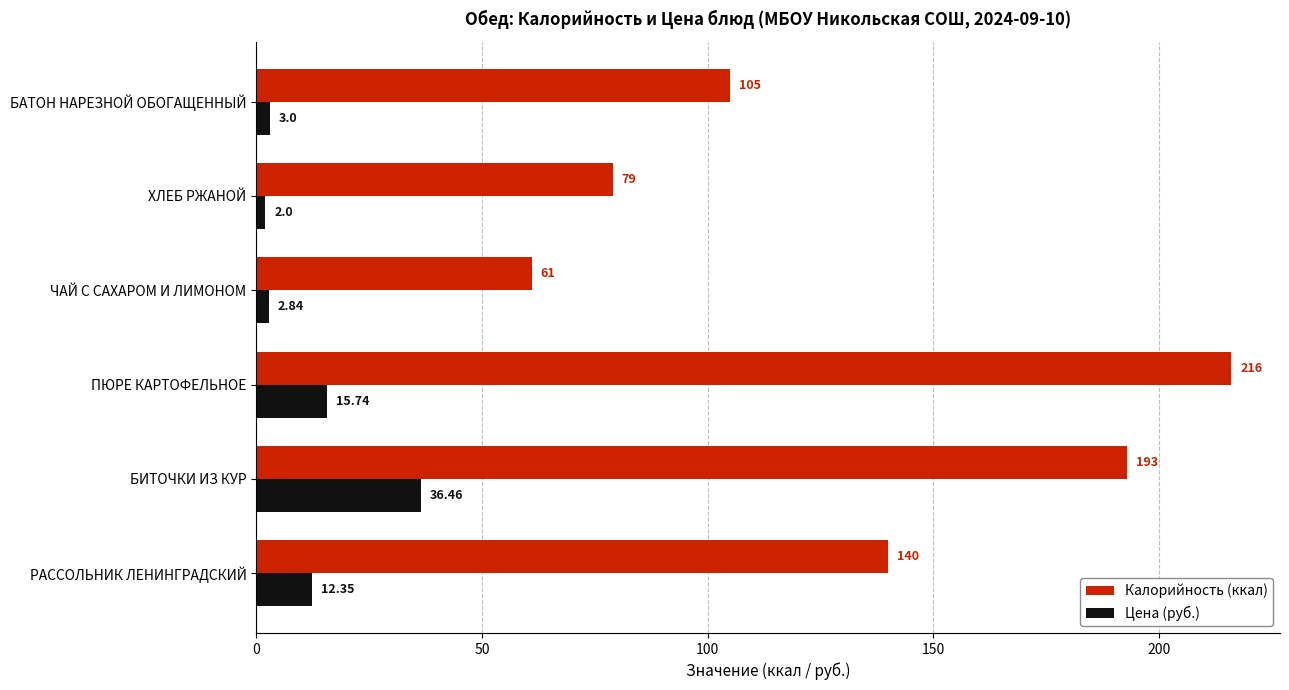

Which series changed the most between РАССОЛЬНИК ЛЕНИНГРАДСКИЙ and ПЮРЕ КАРТОФЕЛЬНОЕ?

Калорийность (ккал)